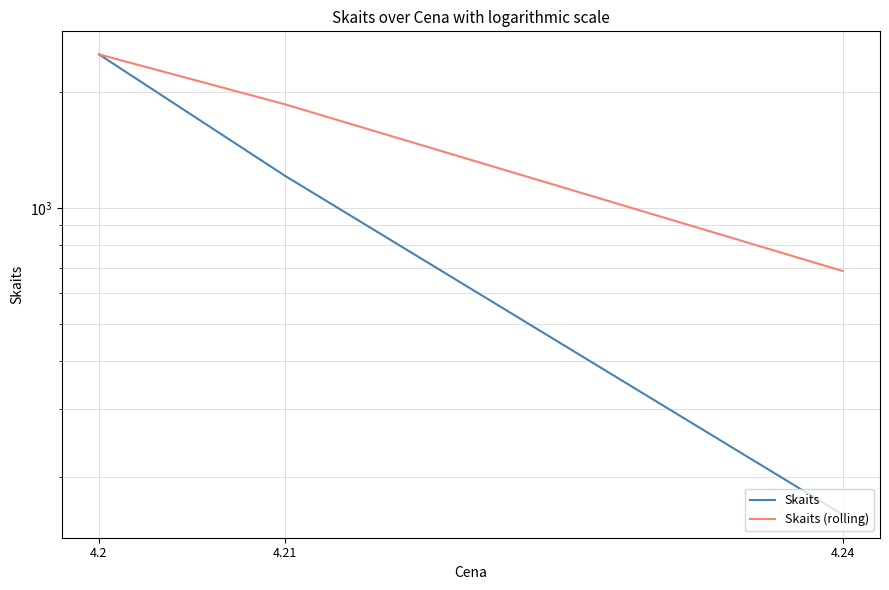

Which series has the largest total across all categories?

Skaits (rolling)